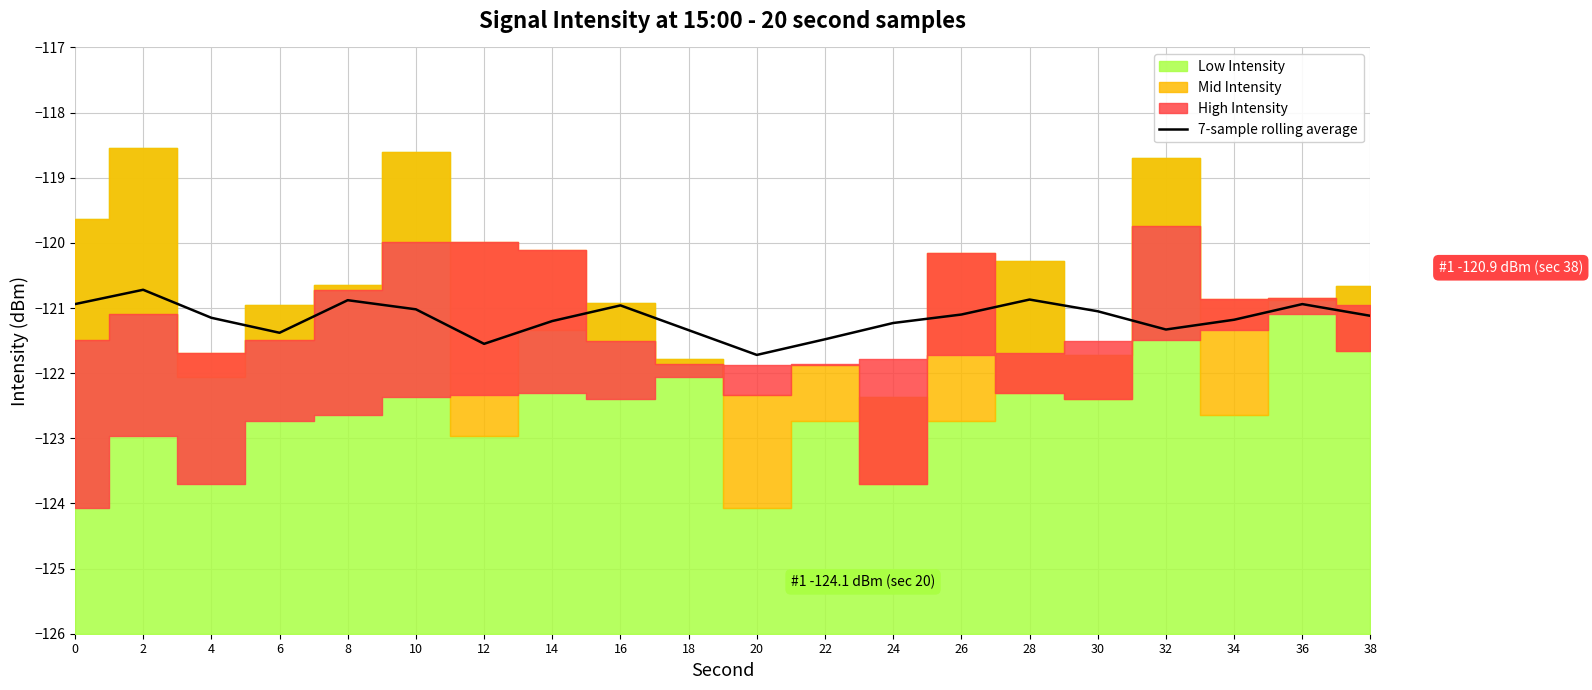

What is the change in value from 4 to 18?

-0.2